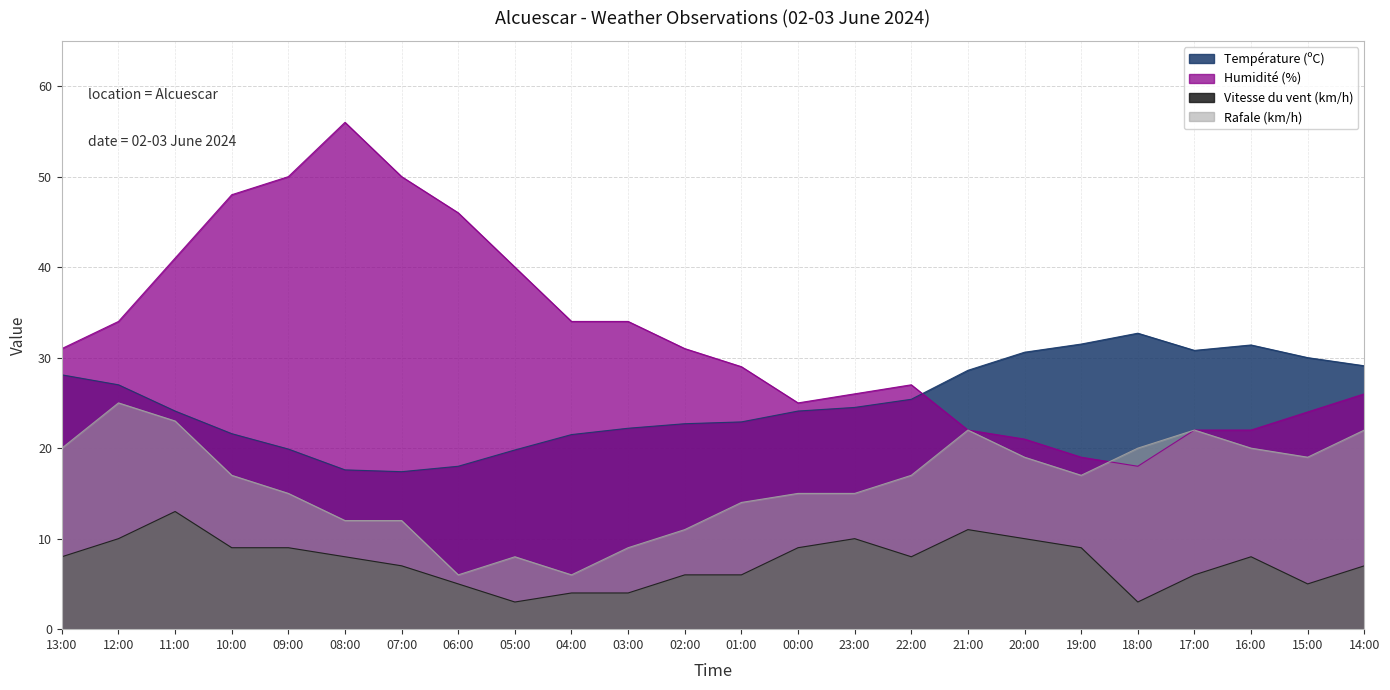

Reading right to left, transcribe all the data shown in this chart.

Température (ºC): 29.1	30.0	31.4	30.8	32.7	31.5	30.6	28.6	25.4	24.5	24.1	22.9	22.7	22.2	21.5	19.8	18.0	17.4	17.6	19.9	21.6	24.1	27.0	28.1
Humidité (%): 26.0	24.0	22.0	22.0	18.0	19.0	21.0	22.0	27.0	26.0	25.0	29.0	31.0	34.0	34.0	40.0	46.0	50.0	56.0	50.0	48.0	41.0	34.0	31.0
Vitesse du vent (km/h): 7.0	5.0	8.0	6.0	3.0	9.0	10.0	11.0	8.0	10.0	9.0	6.0	6.0	4.0	4.0	3.0	5.0	7.0	8.0	9.0	9.0	13.0	10.0	8.0
Rafale (km/h): 22.0	19.0	20.0	22.0	20.0	17.0	19.0	22.0	17.0	15.0	15.0	14.0	11.0	9.0	6.0	8.0	6.0	12.0	12.0	15.0	17.0	23.0	25.0	20.0